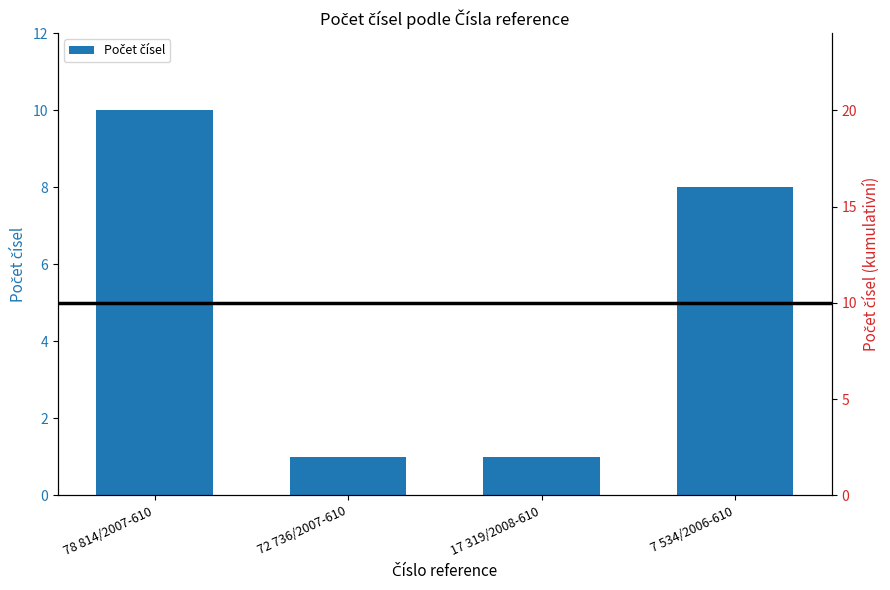

Rank the categories by value from highest to lowest.

78 814/2007-610, 7 534/2006-610, 72 736/2007-610, 17 319/2008-610